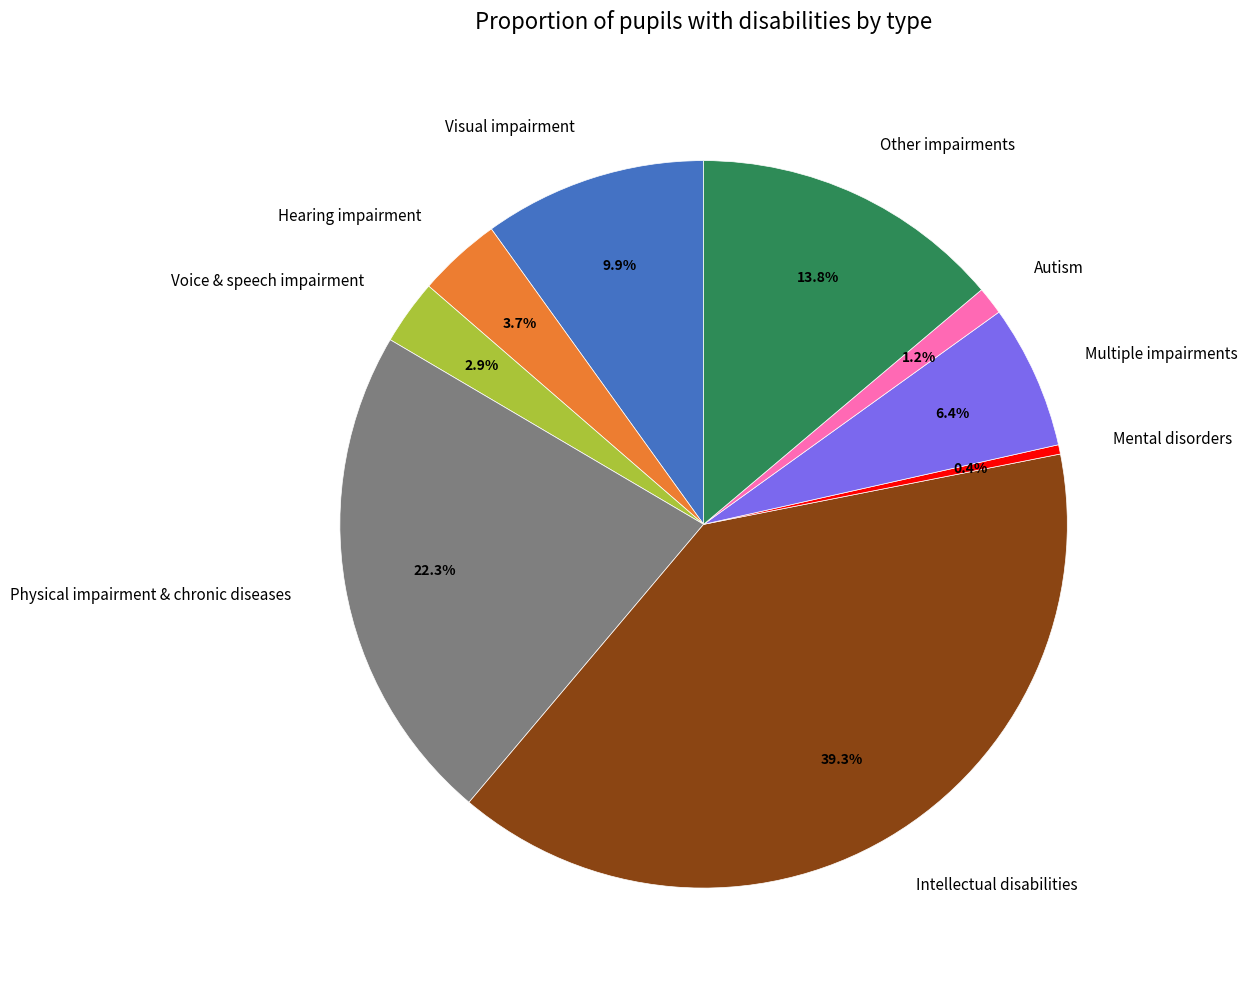

Which slice is the largest?

Intellectual disabilities